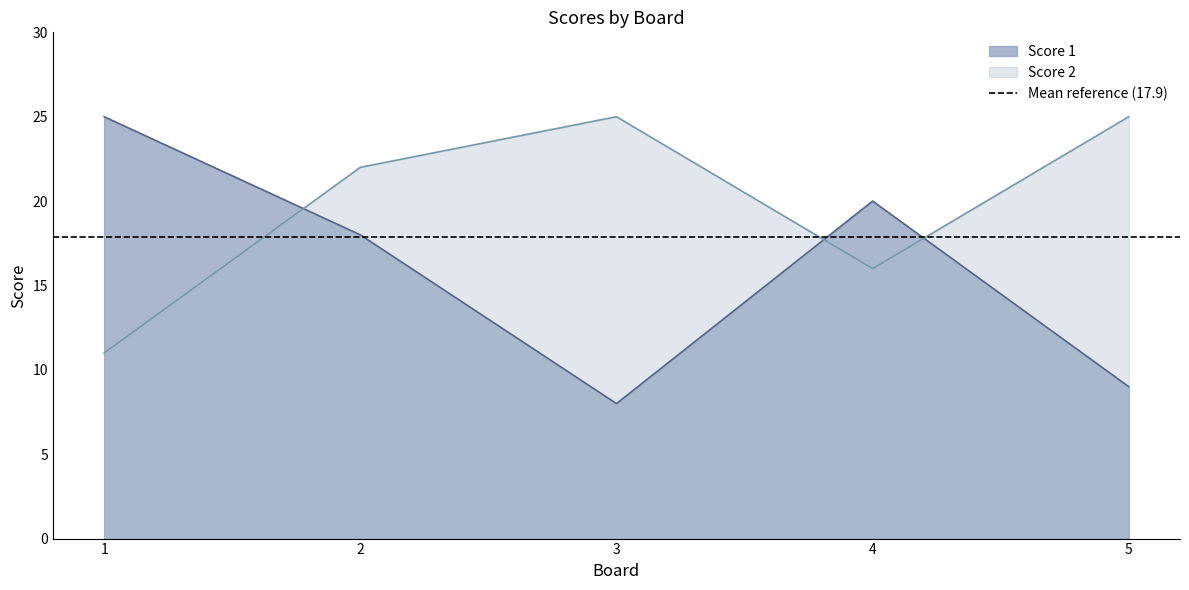

True or false: Score 2 has a value of 16 at 4.

True